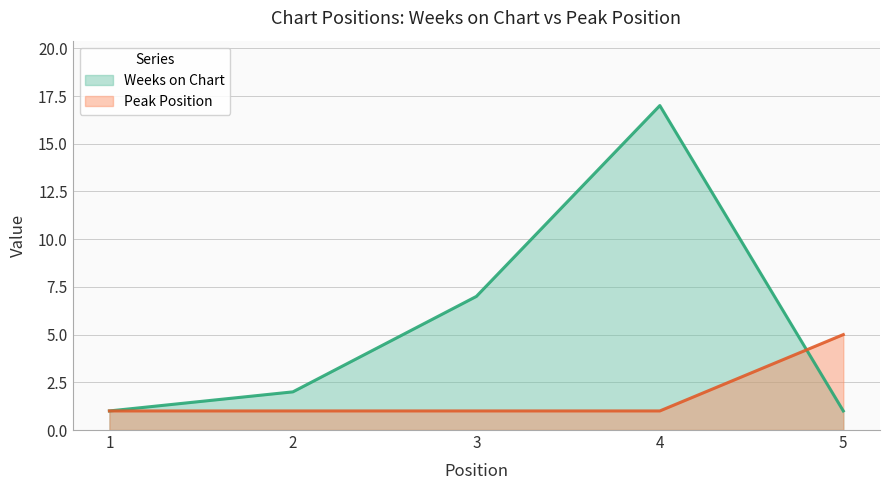

What is the total value across all series at 2?

3